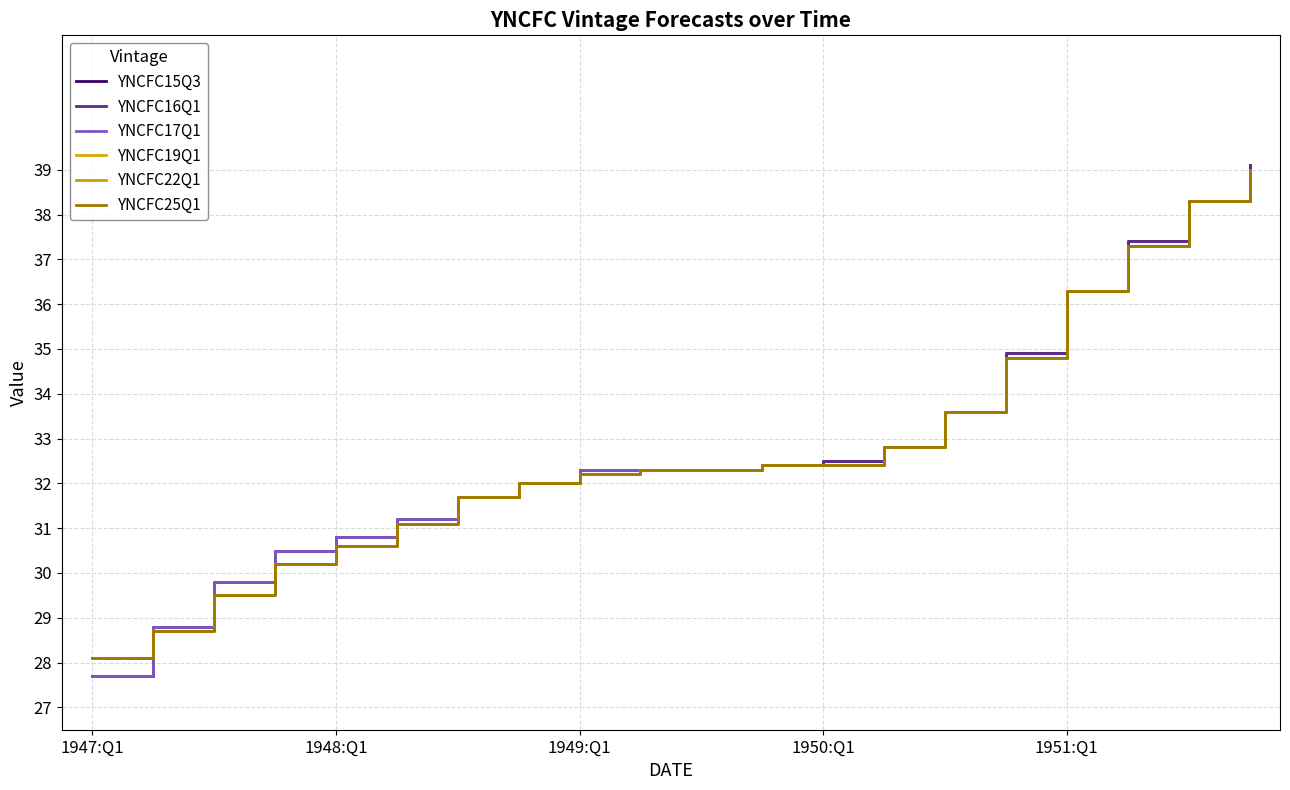

Reading left to right, list all the values displayed in this chart.

YNCFC15Q3: 27.7	28.8	29.8	30.5	30.8	31.2	31.7	32.0	32.3	32.3	32.3	32.4	32.5	32.8	33.6	34.9	36.3	37.4	38.3	39.1
YNCFC16Q1: 27.7	28.8	29.8	30.5	30.8	31.2	31.7	32.0	32.3	32.3	32.3	32.4	32.5	32.8	33.6	34.9	36.3	37.4	38.3	39.1
YNCFC17Q1: 27.7	28.8	29.8	30.5	30.8	31.2	31.7	32.0	32.3	32.3	32.3	32.4	32.4	32.8	33.6	34.8	36.3	37.3	38.3	39.0
YNCFC19Q1: 28.1	28.7	29.5	30.2	30.6	31.1	31.7	32.0	32.2	32.3	32.3	32.4	32.4	32.8	33.6	34.8	36.3	37.3	38.3	39.0
YNCFC22Q1: 28.1	28.7	29.5	30.2	30.6	31.1	31.7	32.0	32.2	32.3	32.3	32.4	32.4	32.8	33.6	34.8	36.3	37.3	38.3	39.0
YNCFC25Q1: 28.1	28.7	29.5	30.2	30.6	31.1	31.7	32.0	32.2	32.3	32.3	32.4	32.4	32.8	33.6	34.8	36.3	37.3	38.3	39.0